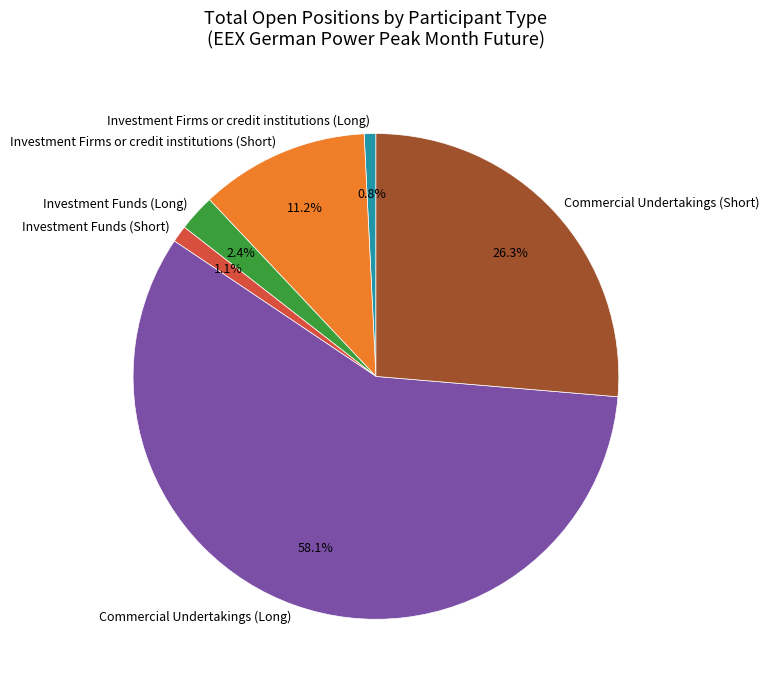

How much of the chart is everything except Investment Firms or credit institutions (Short)?

88.8%